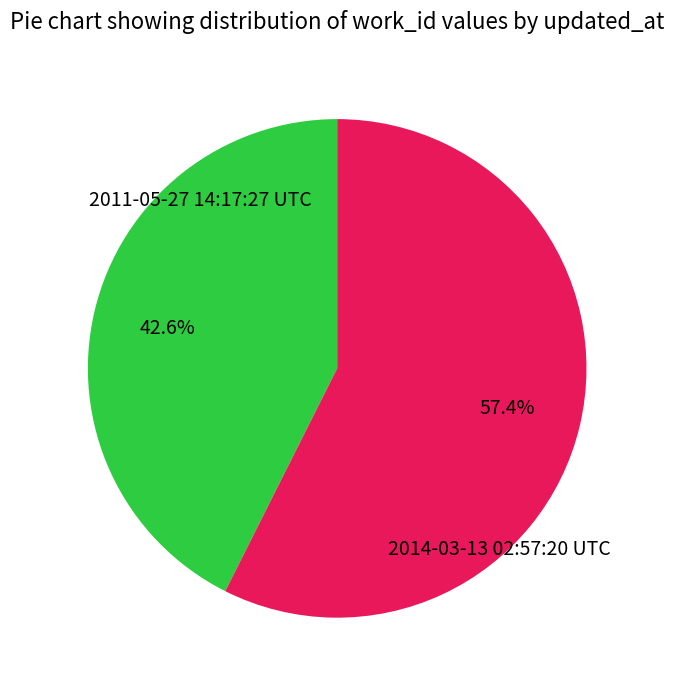

Does any single category account for the majority?

Yes